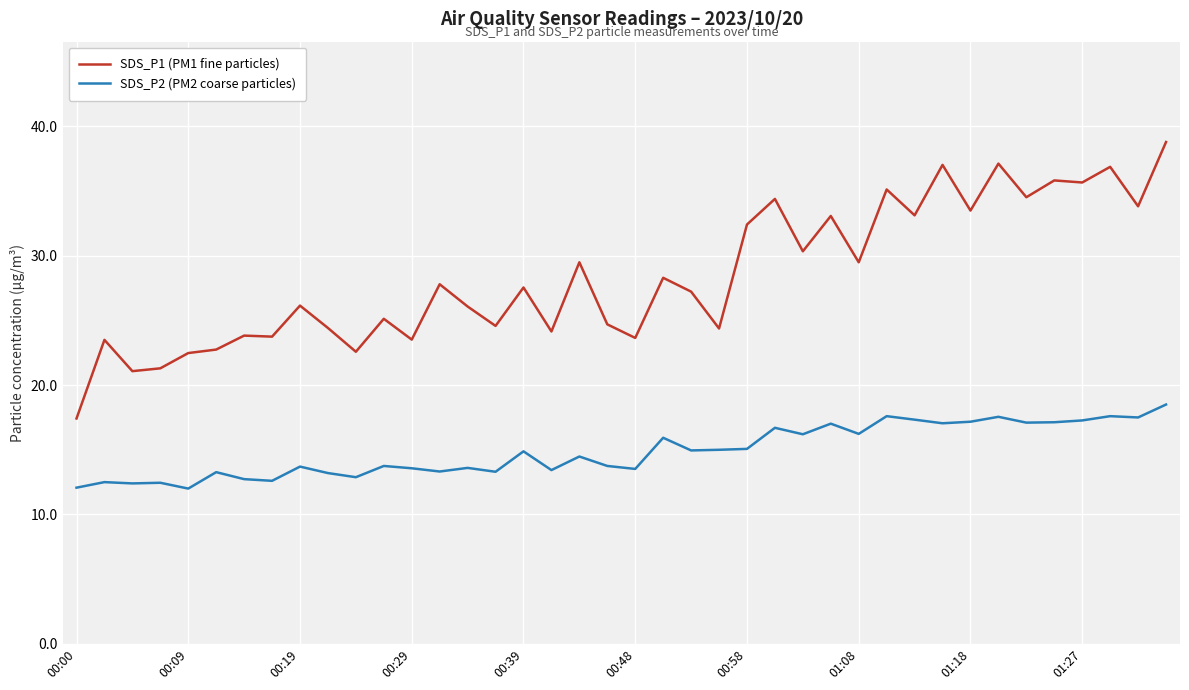

Which series has the largest range (max minus min)?

SDS_P1 (PM1 fine particles)